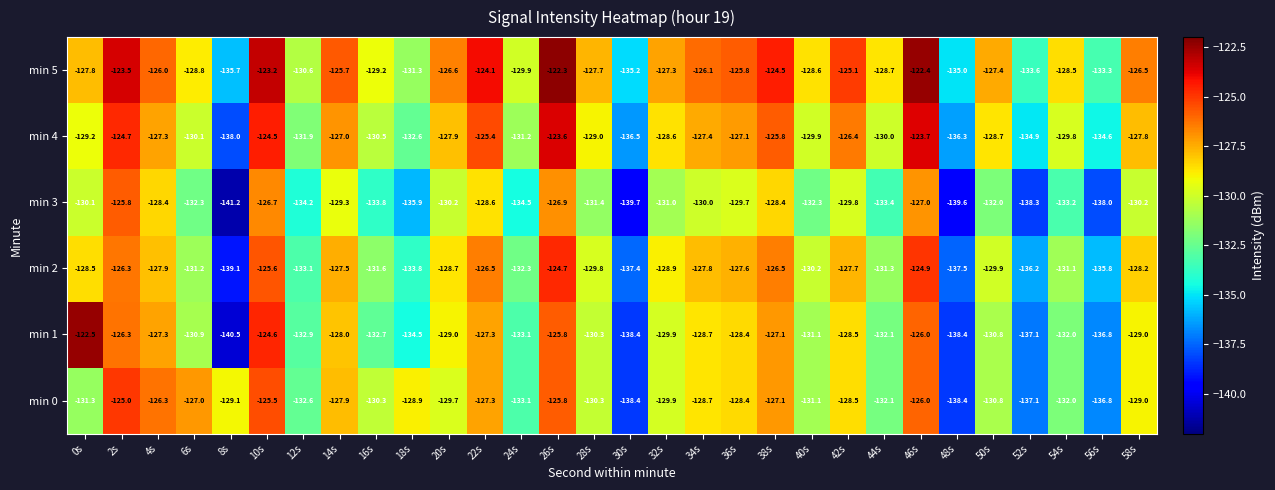

At which category is the sum across all series the highest?

26s